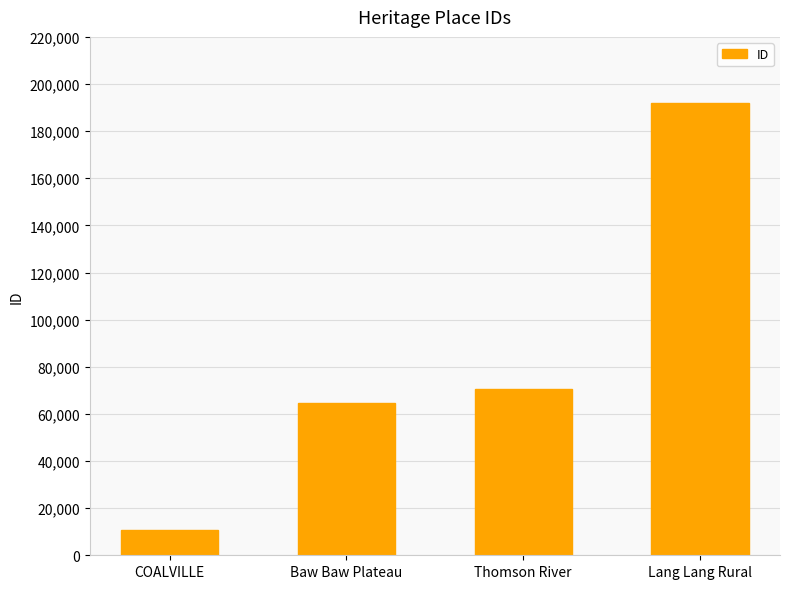

What is the ratio of the value at Thomson River to the value at Lang Lang Rural?

0.4